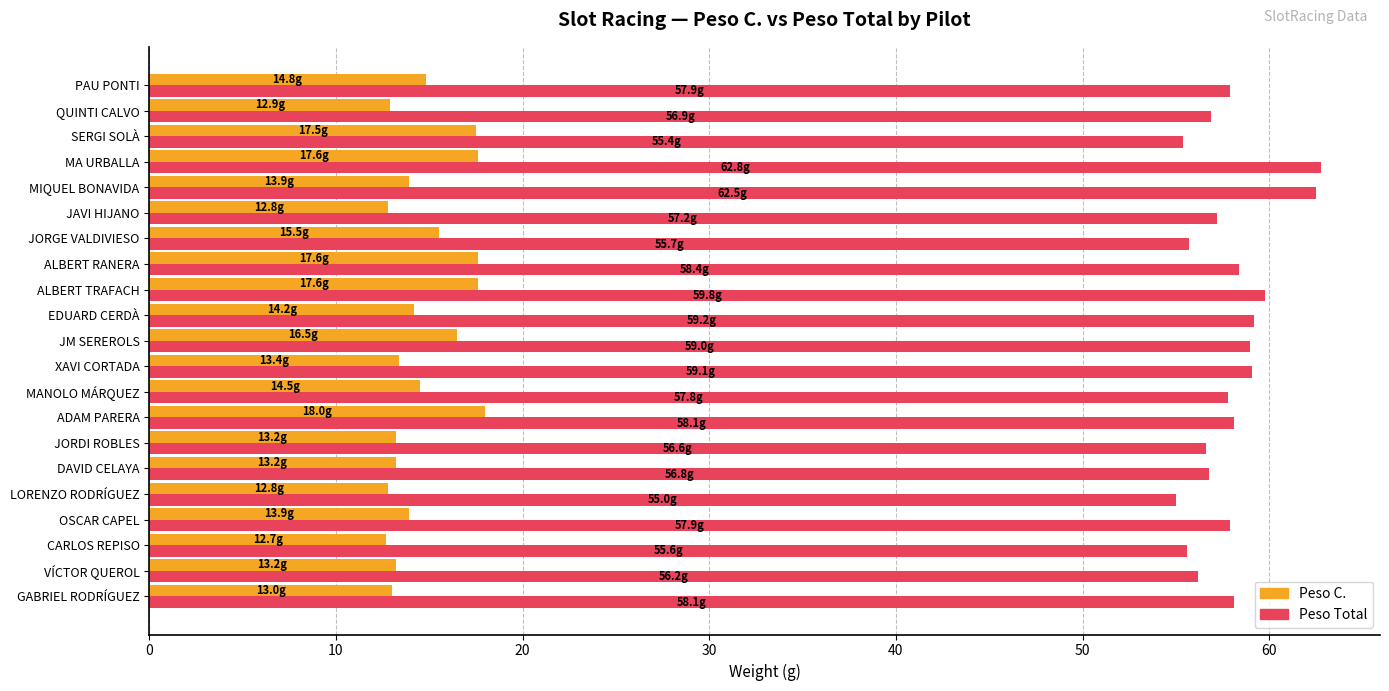

What is the approximate value of Peso C. at ALBERT RANERA?

17.6